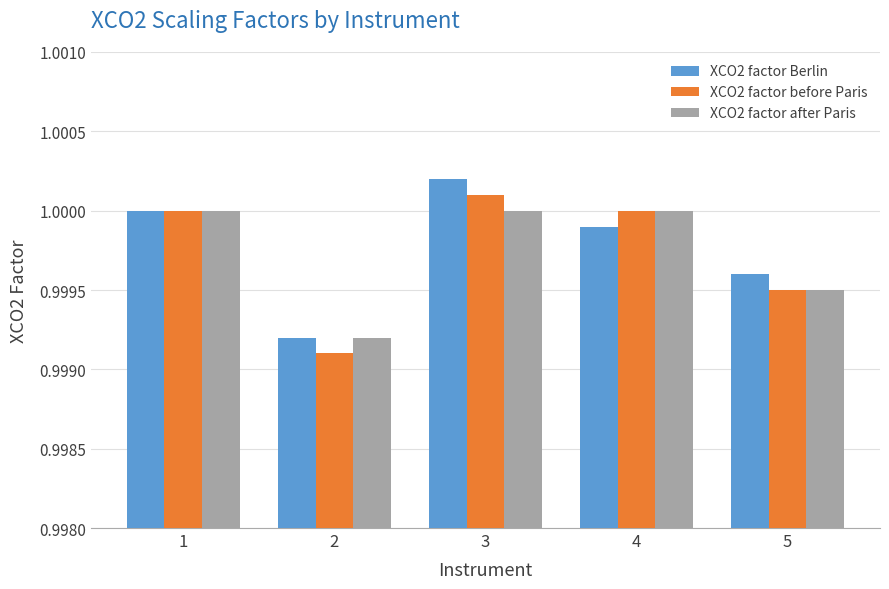

The XCO2 factor Berlin series shows 1.4 at 2. True or false?

False